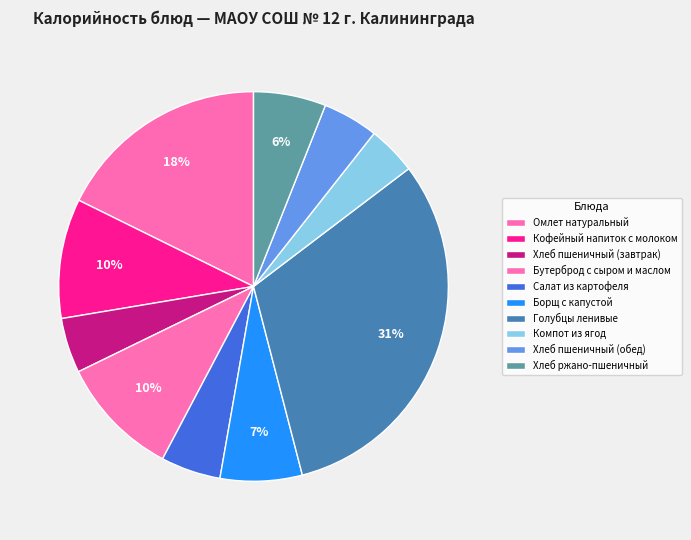

Is there any slice that represents more than half of the pie?

No